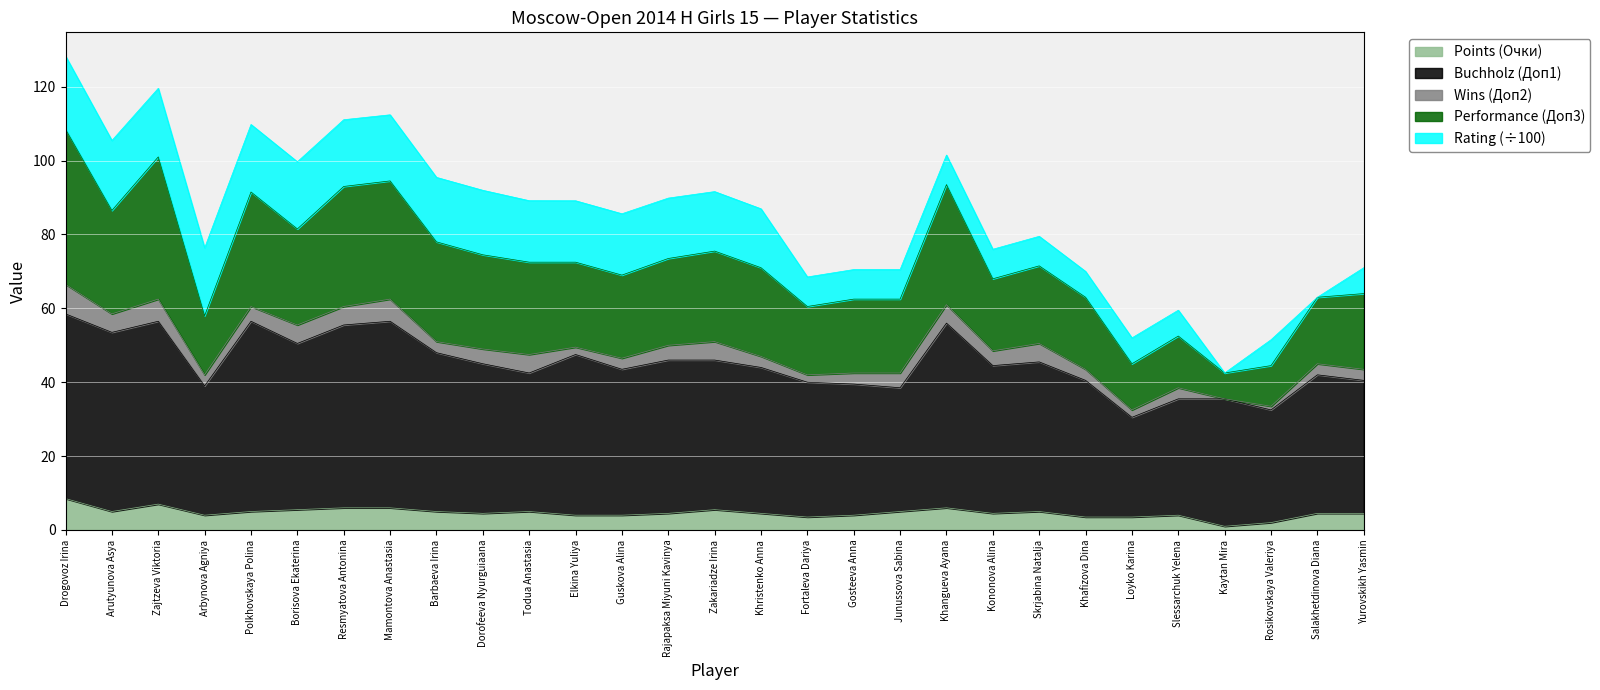

What is the total value across all series at Khafizova Dina?

70.0